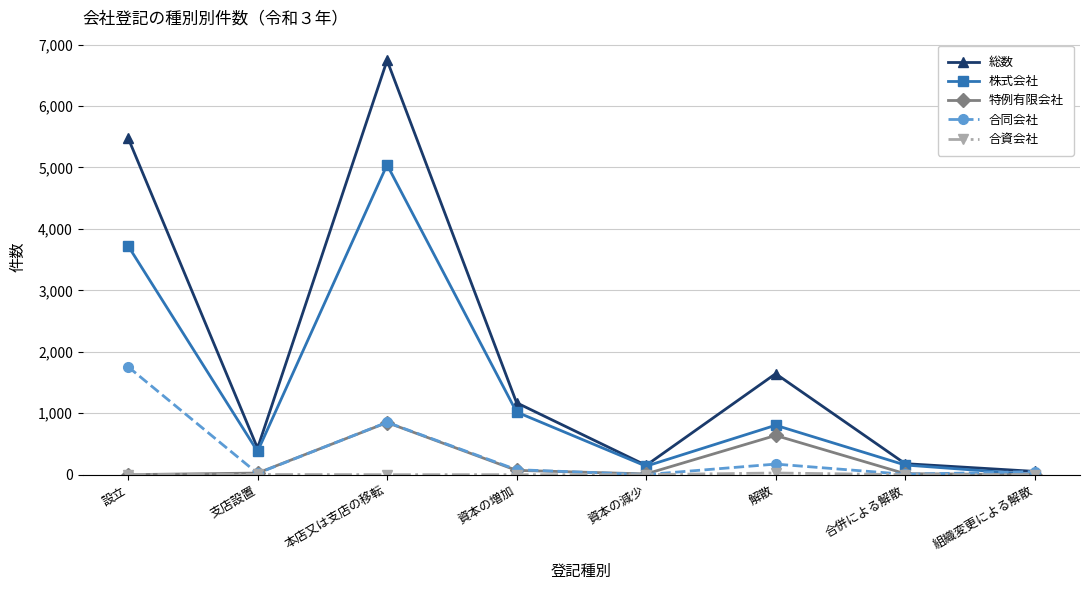

What is the label of the 1st point from the right?

組織変更による解散